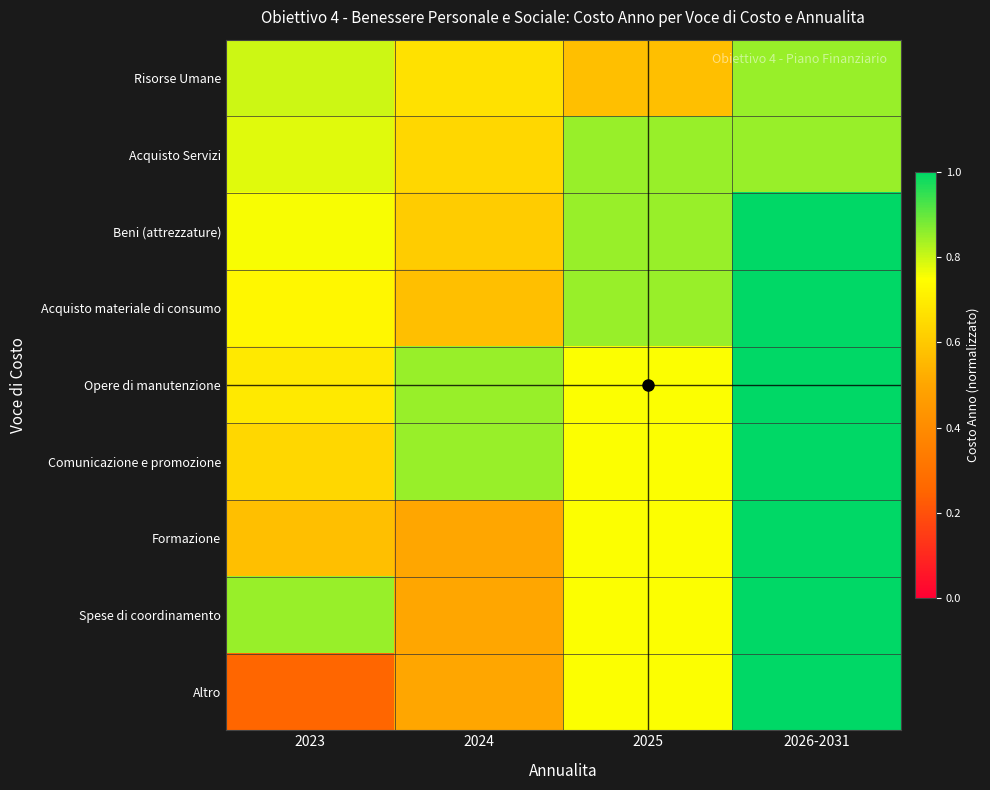

Between 2023 and 2024, which is larger?

2023